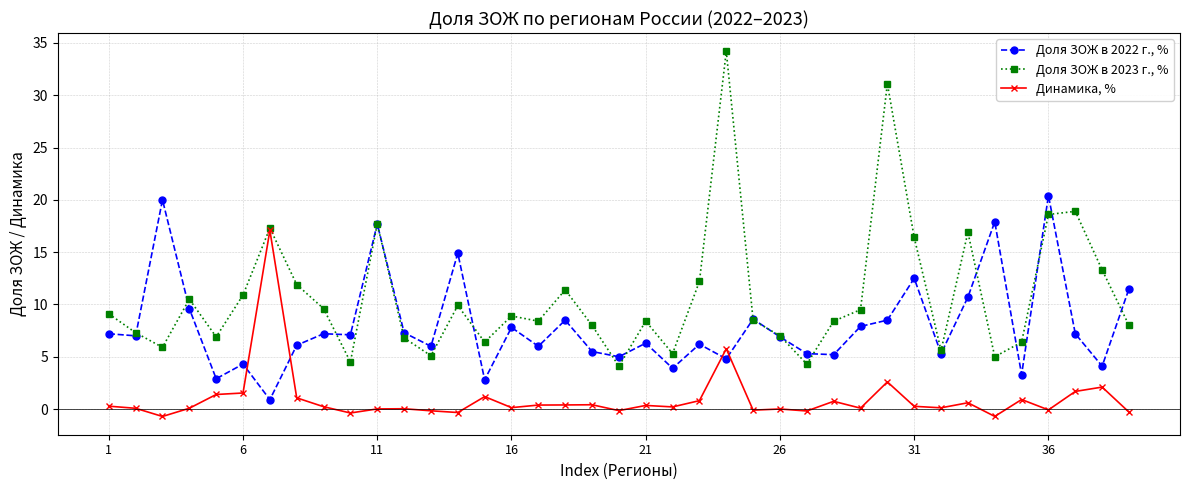

Which series has the largest total across all categories?

Доля ЗОЖ в 2023 г., %